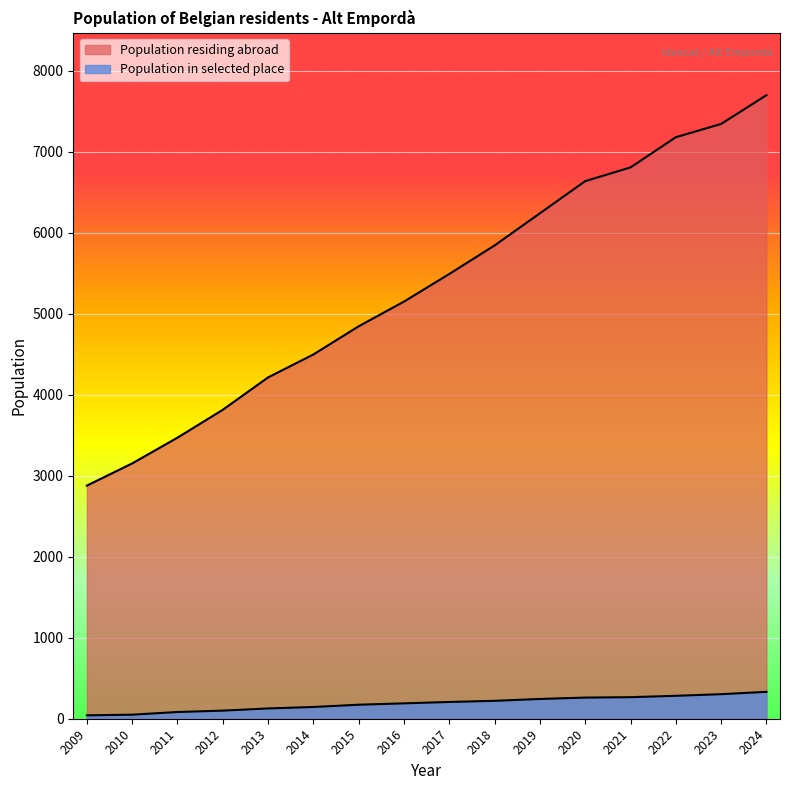

What is the sum of all Population residing abroad values?

85257